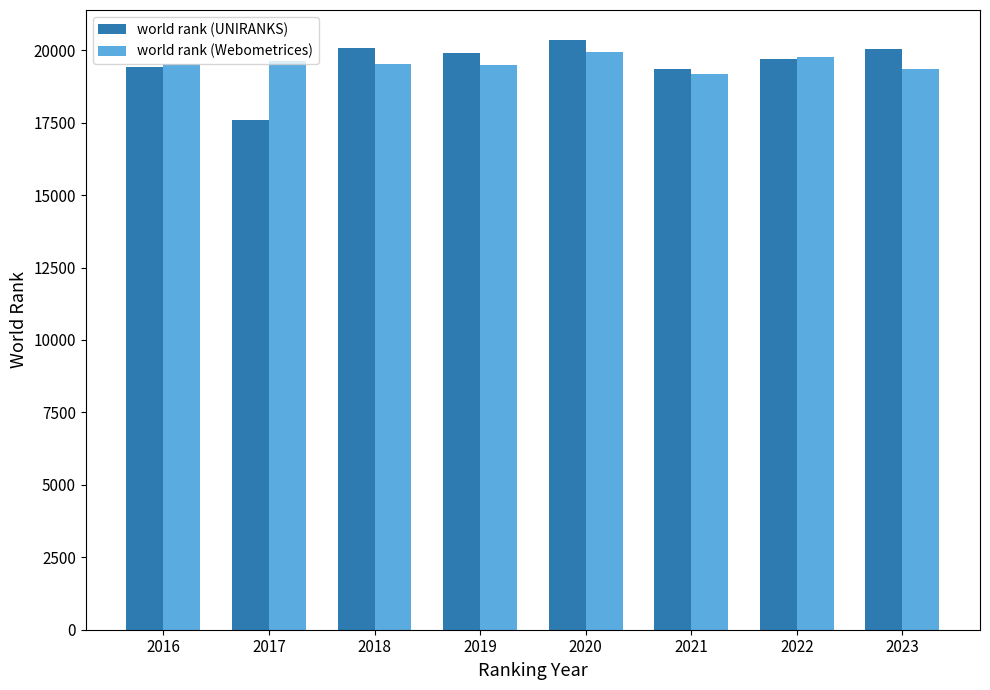

What is the sum of all world rank (Webometrices) values?

156377